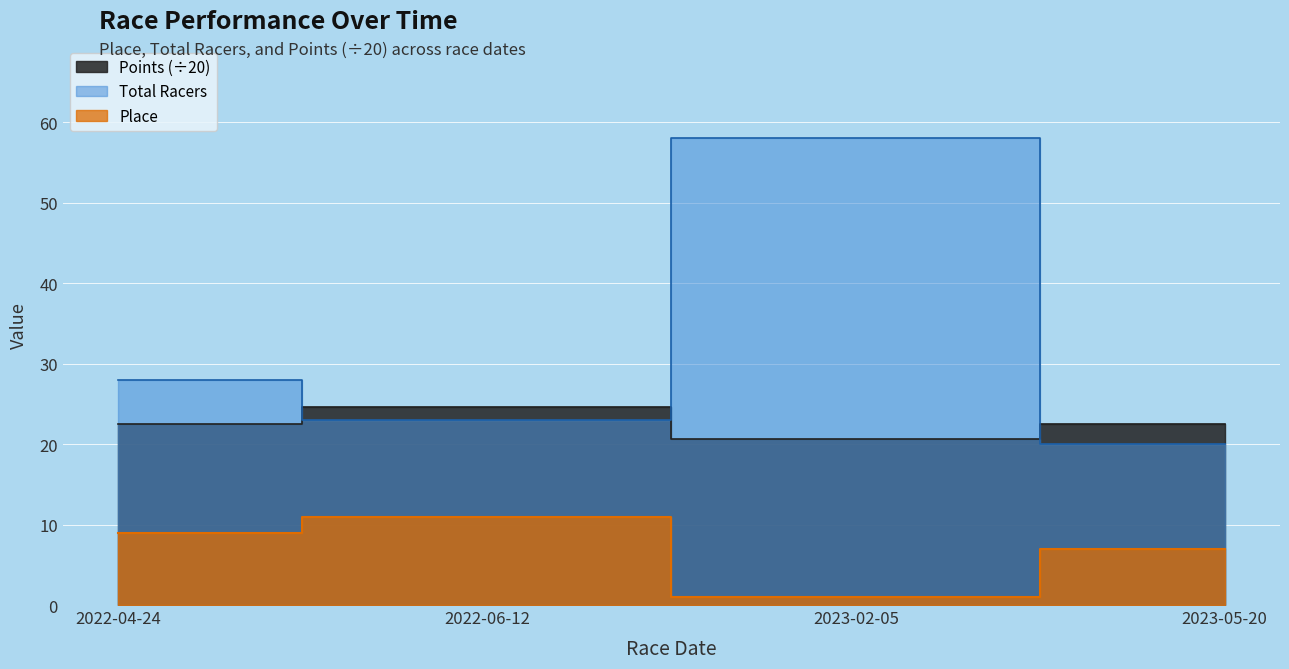

Count the number of data series in this chart.

3